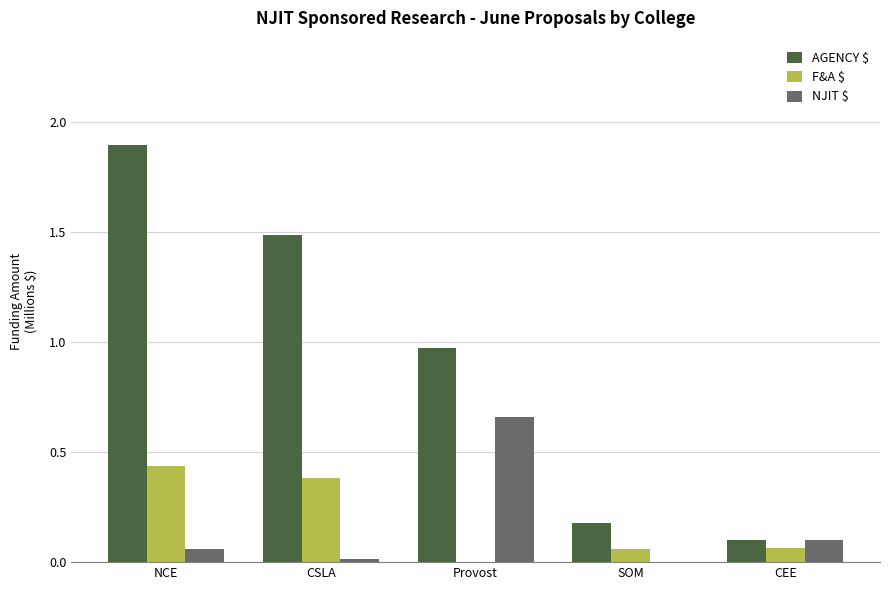

Which series has the largest total across all categories?

AGENCY $